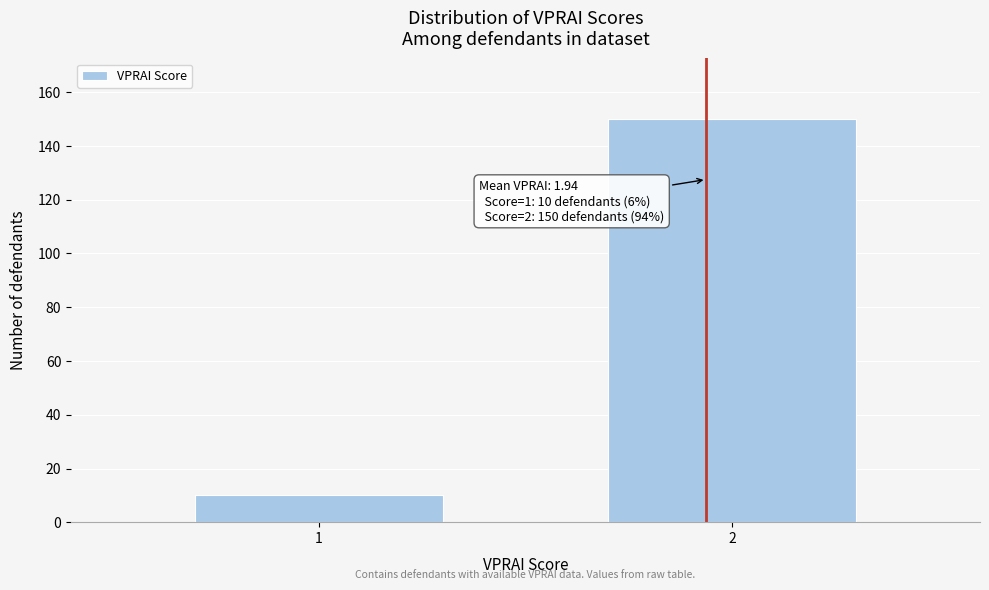

Reading left to right, extract all data points from this chart.

10	150